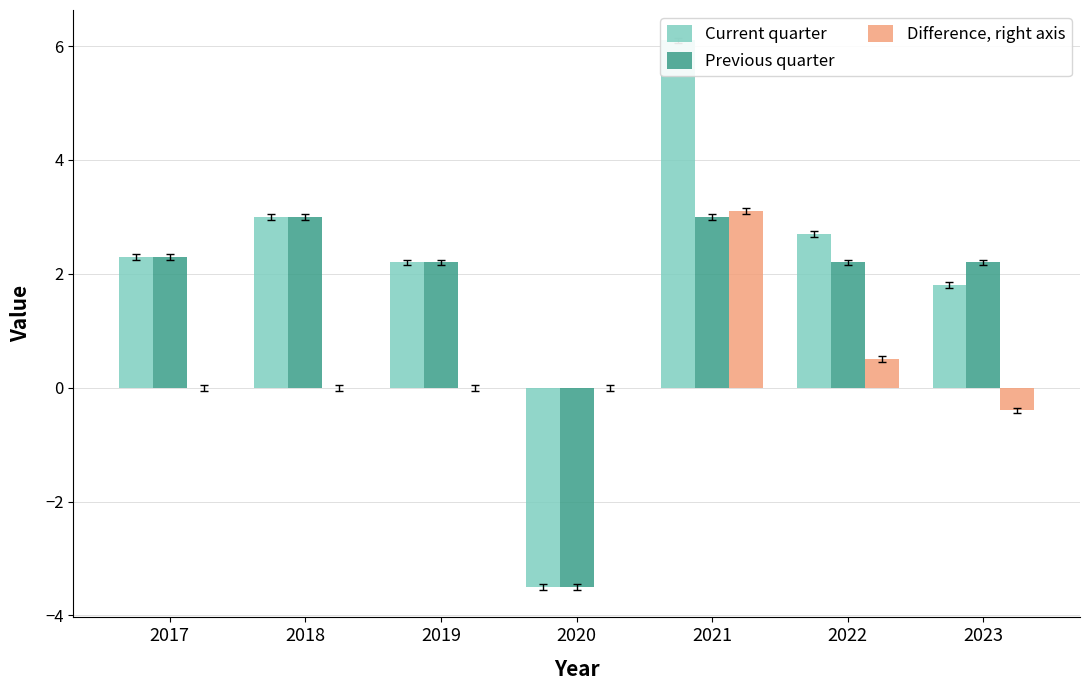

Reading left to right, list all the values displayed in this chart.

Current quarter: 2.3	3.0	2.2	-3.5	6.1	2.7	1.8
Previous quarter: 2.3	3.0	2.2	-3.5	3.0	2.2	2.2
Difference, right axis: 0.0	0.0	0.0	0.0	3.1	0.5	-0.4